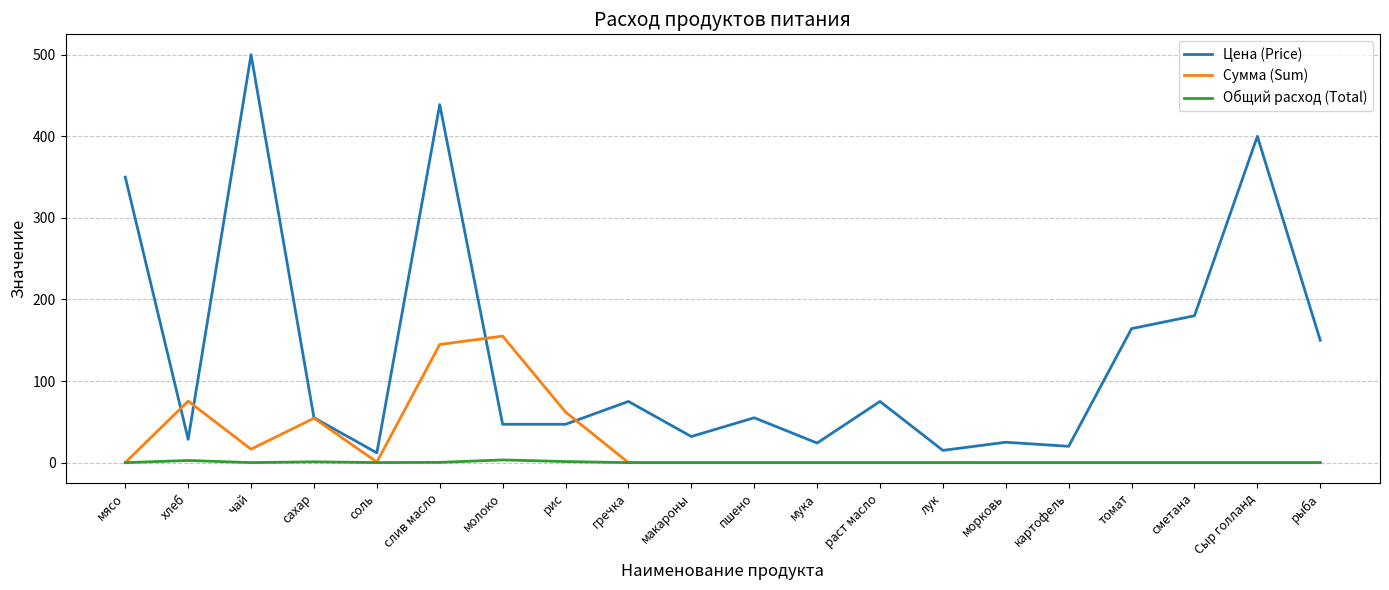

Where is Цена (Price) nearest to the value 256?

сметана